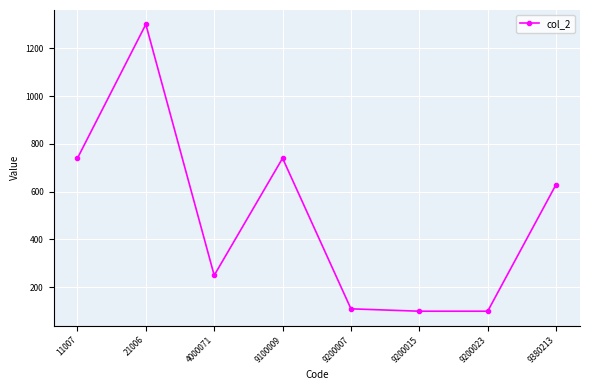

What is the sum of all values?

3970